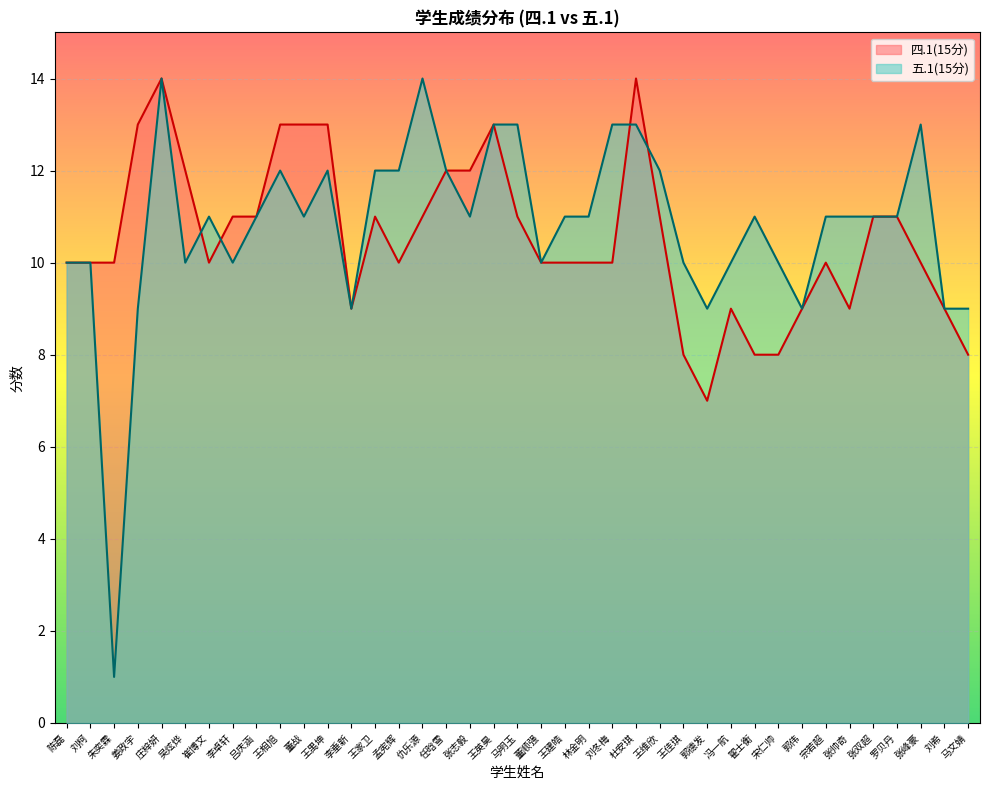

How many 四.1(15分) values are between 9 and 12?

27